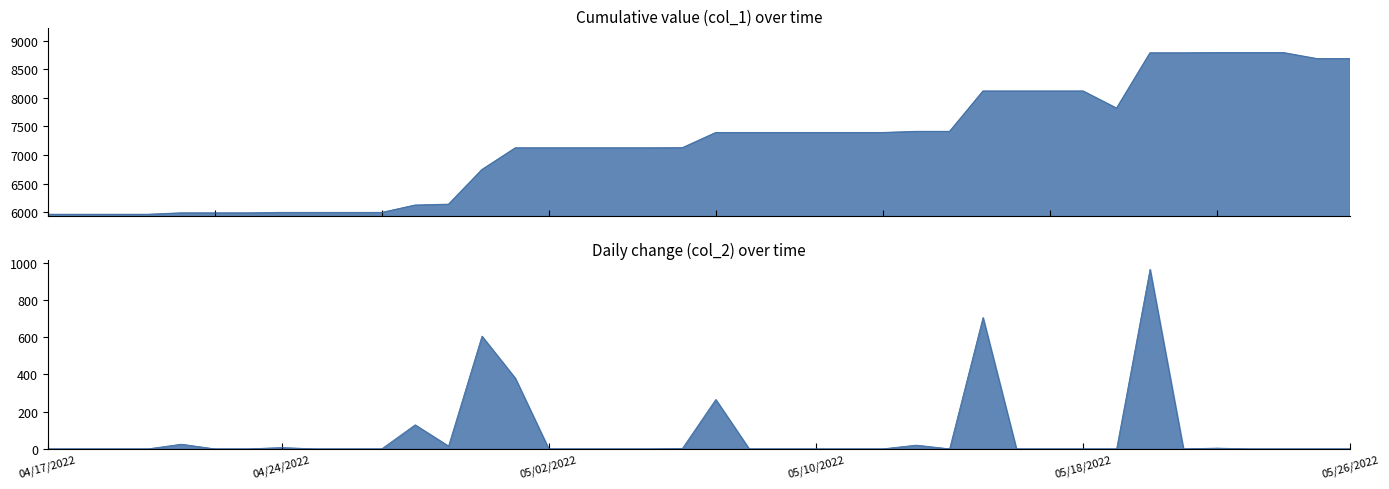

True or false: there are more than 0 points higher than both neighbors.

False